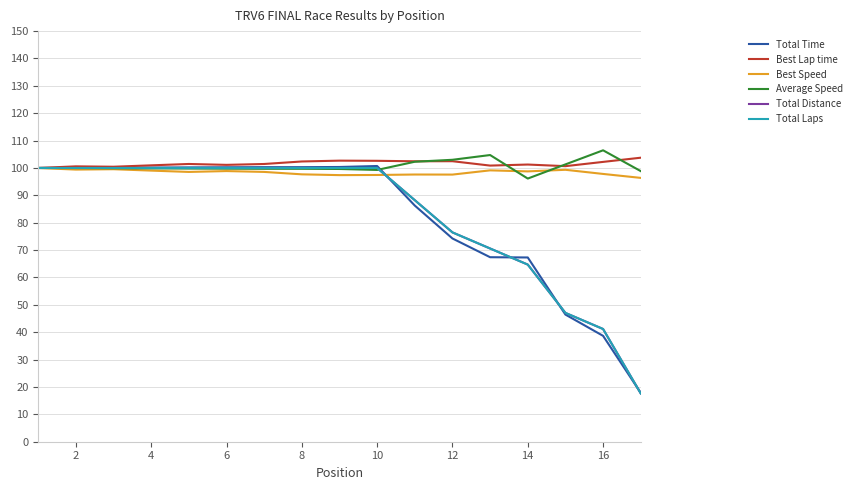

Which series has the widest spread of values?

Total Time